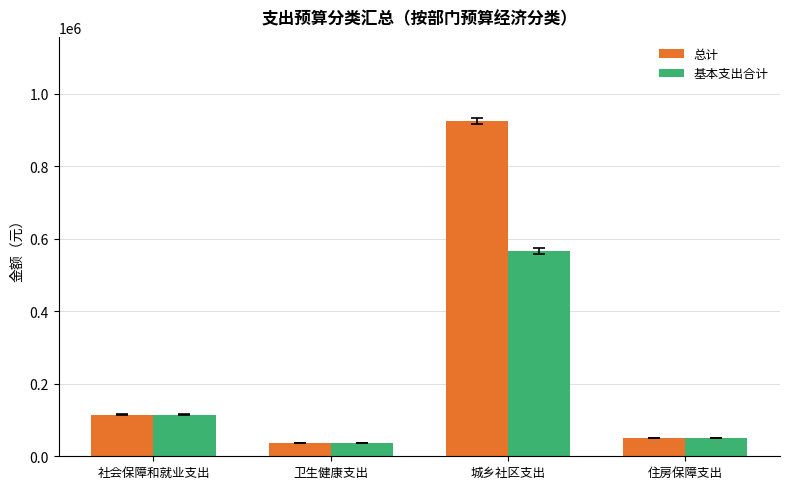

Reading left to right, transcribe all the data shown in this chart.

总计: 115039.2	36030.5	925903.0	50866.6
基本支出合计: 115039.2	36030.5	565903.0	50866.6